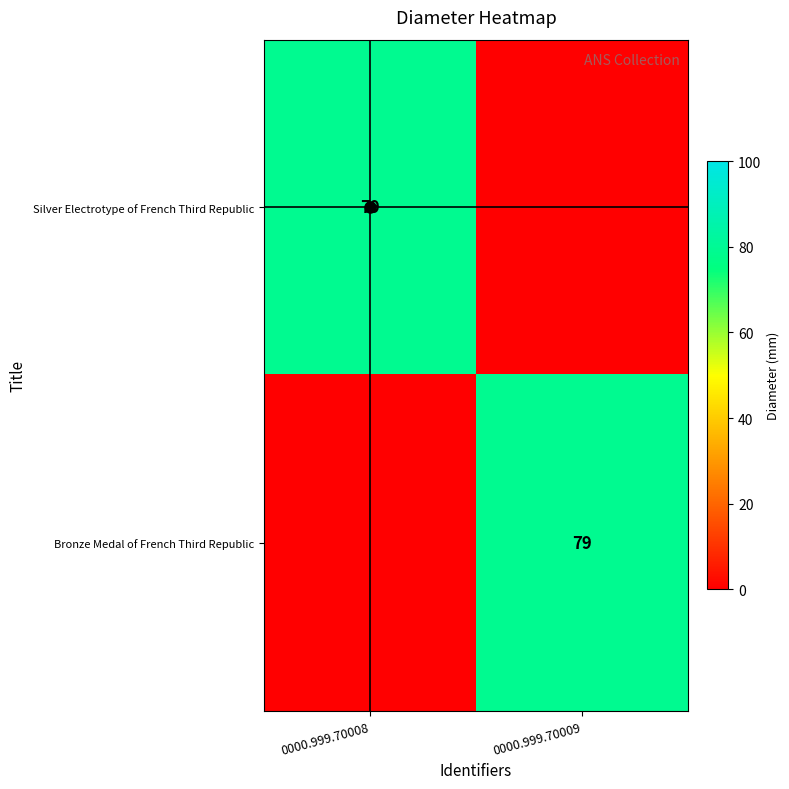

True or false: Bronze Medal of French Third Republic has a value of 79 at 0000.999.70009.

True